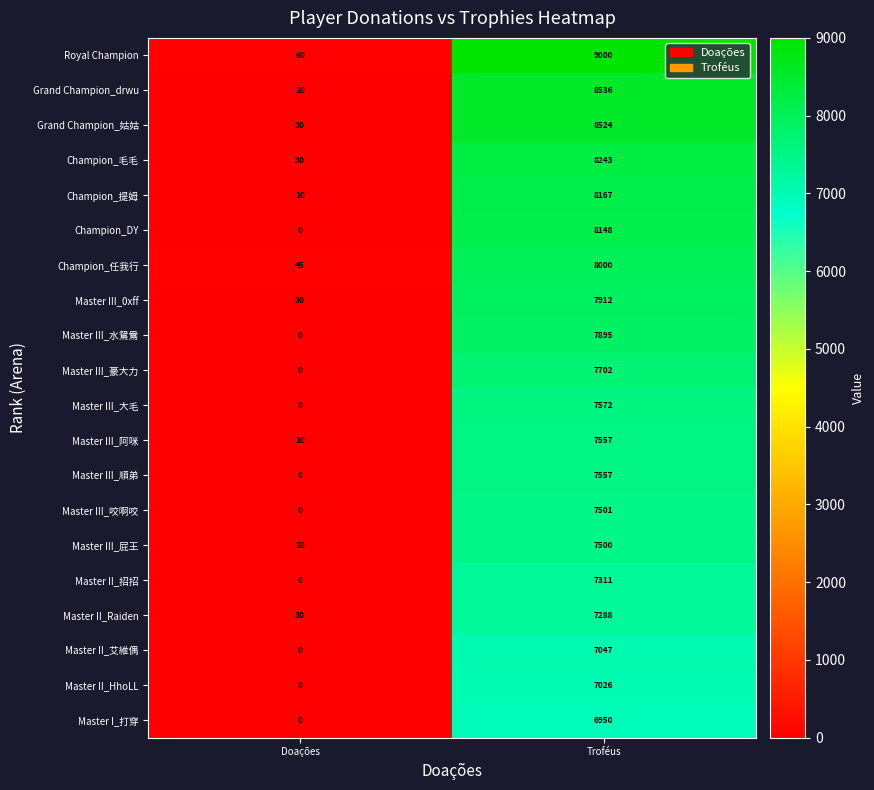

What is the sum of the Grand Champion_drwu values at Troféus and Doações?

8556